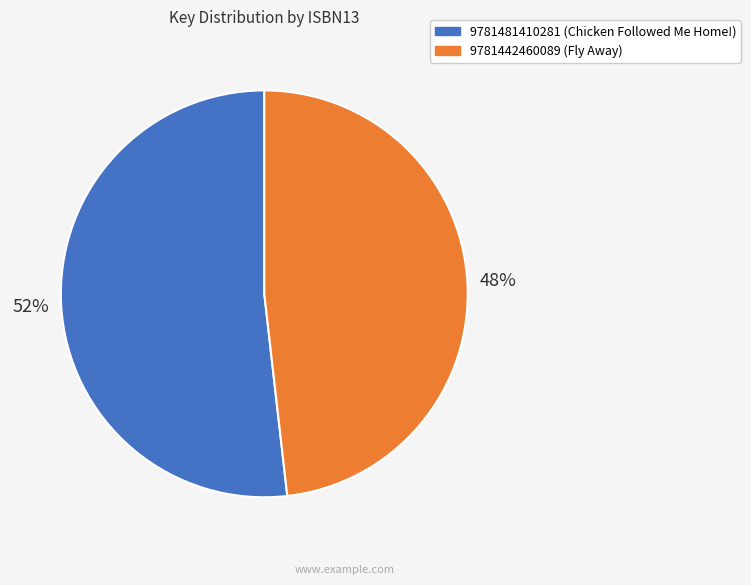

Is it true that 9781481410281 is 52% of the pie?

True